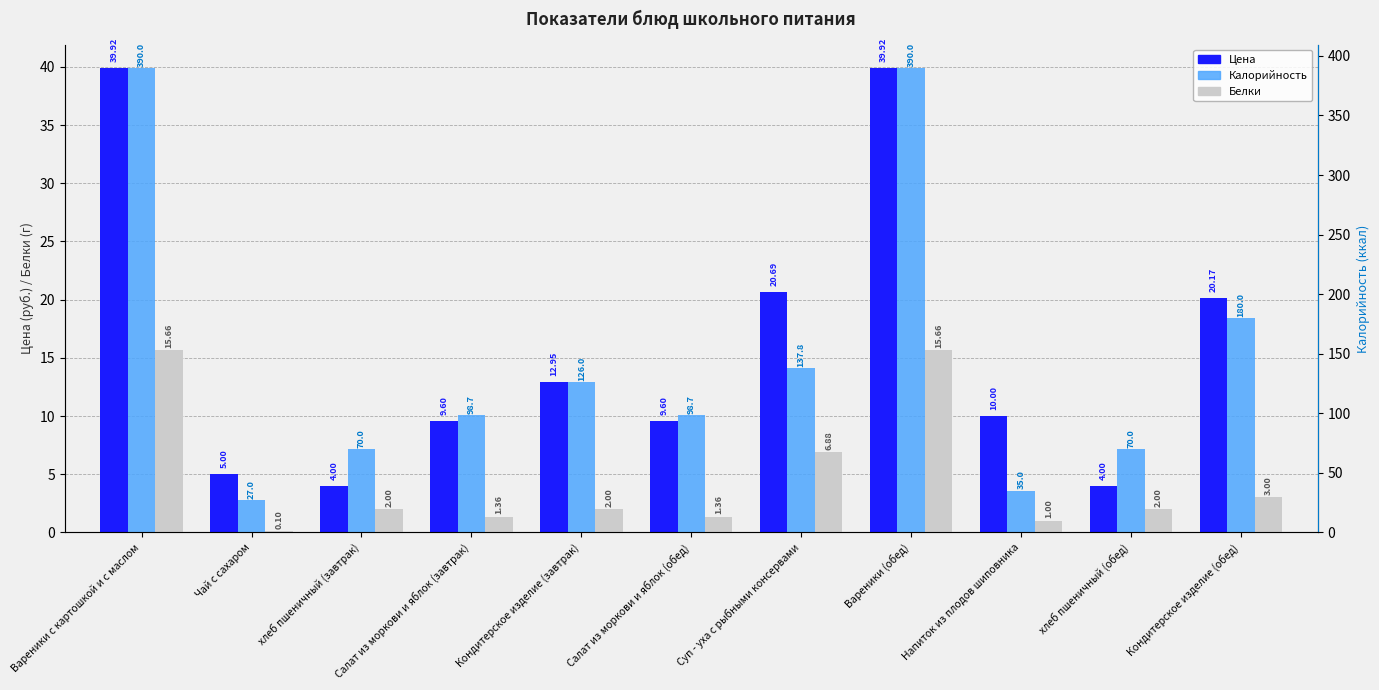

Reading right to left, what are all the values shown in this chart?

Цена: 20.2	4.0	10.0	39.9	20.7	9.6	12.9	9.6	4.0	5.0	39.9
Белки: 3.0	2.0	1.0	15.7	6.9	1.4	2.0	1.4	2.0	0.1	15.7
Калорийность: 180.0	70.0	35.0	390.0	137.8	98.7	126.0	98.7	70.0	27.0	390.0